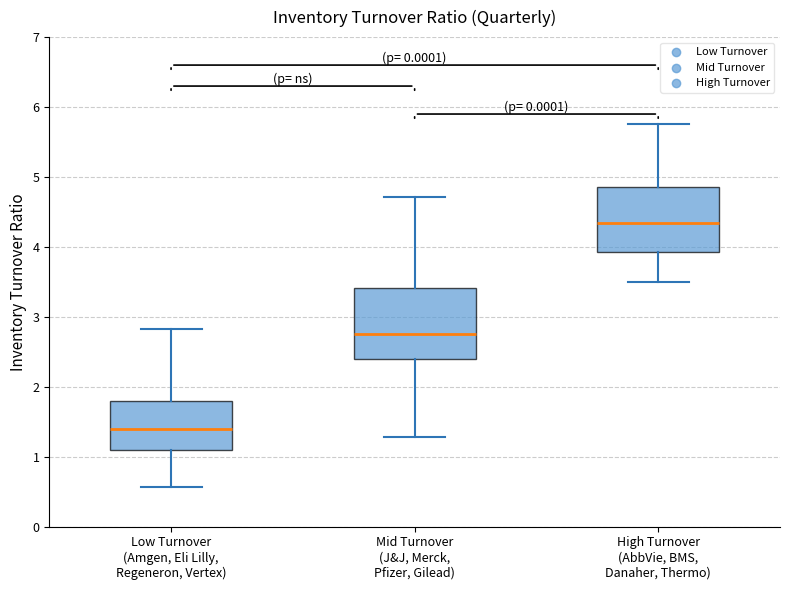

Which box's median line is the highest?

High Turnover (AbbVie, BMS, Danaher, Thermo)